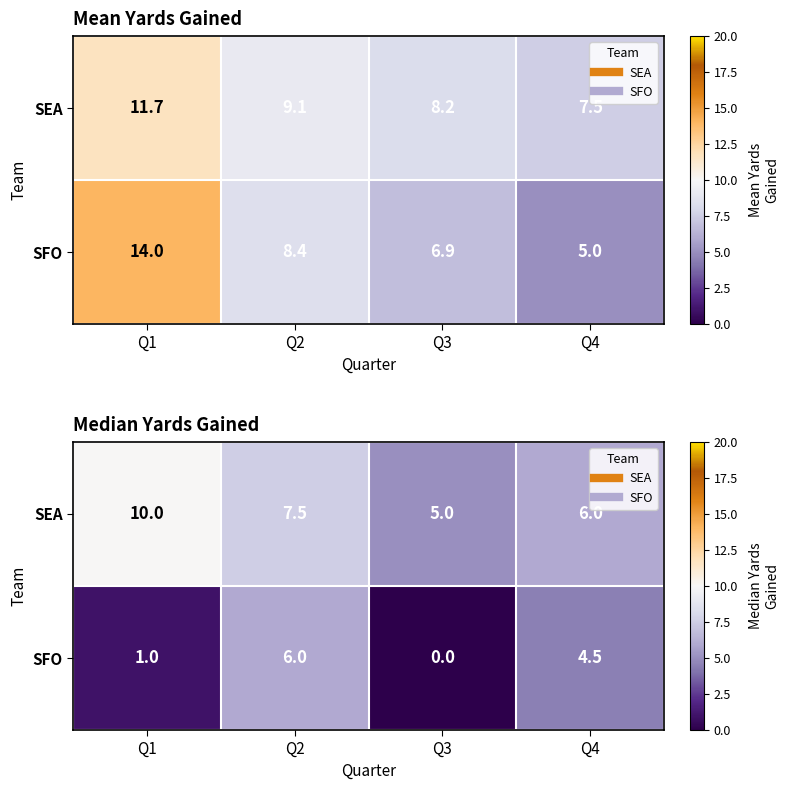

Which category has the lowest value across all series?

Q3